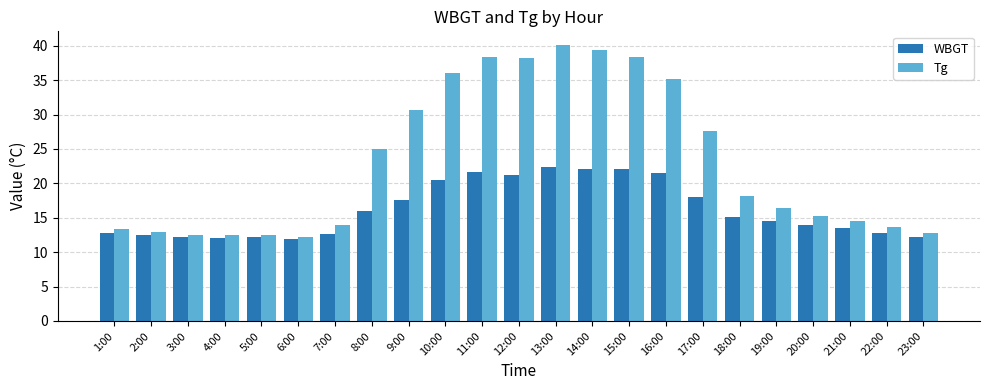

What is the value of the WBGT bar at the 18th from the left?

15.1